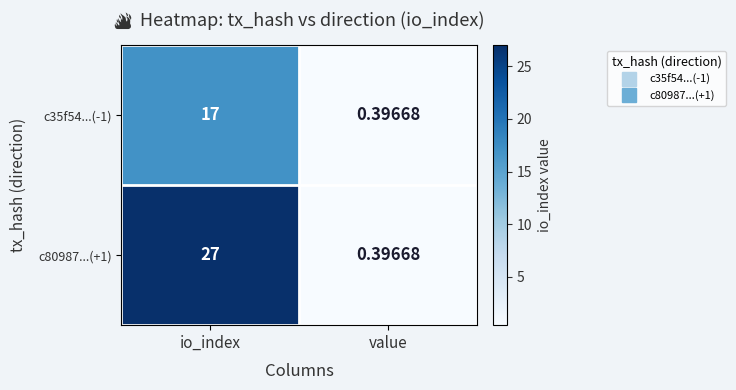

Where is c35f54...(-1) nearest to the value 8?

value